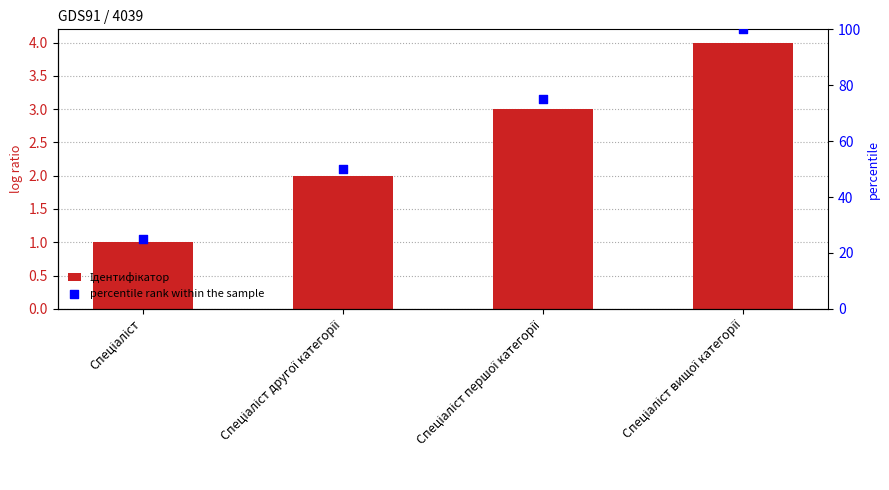

What is the total value across all series at Спеціаліст вищої категорії?

104